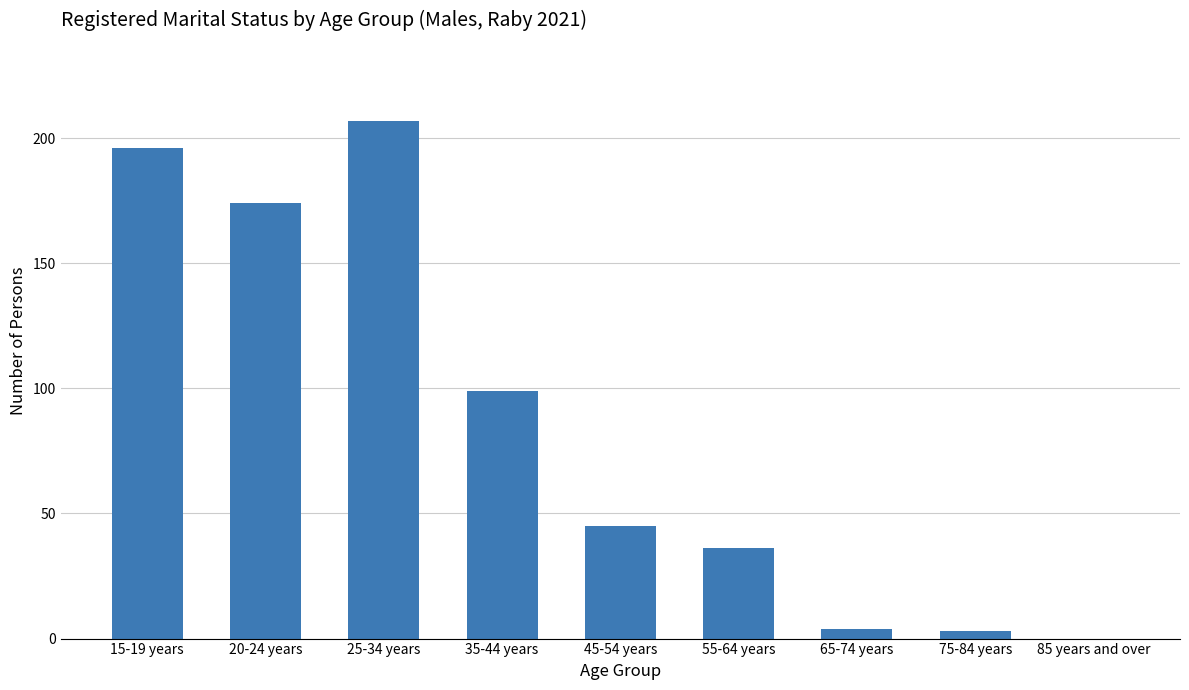

What is the maximum value shown in the chart?

207